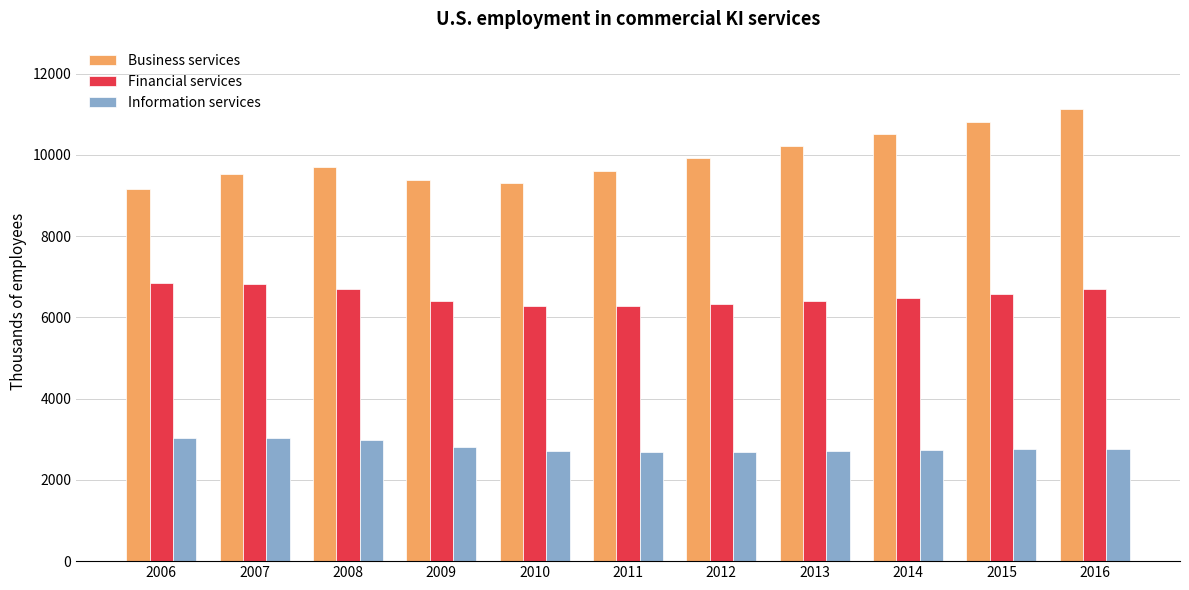

Is it true that Financial services equals 6275 at 2010?

True